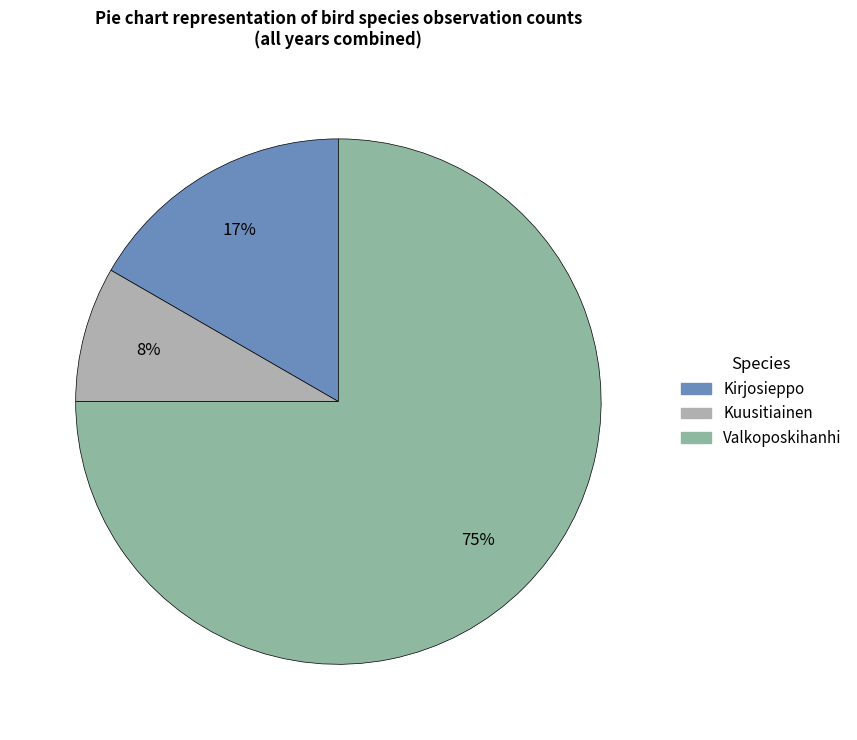

Which slice is the largest?

Valkoposkihanhi